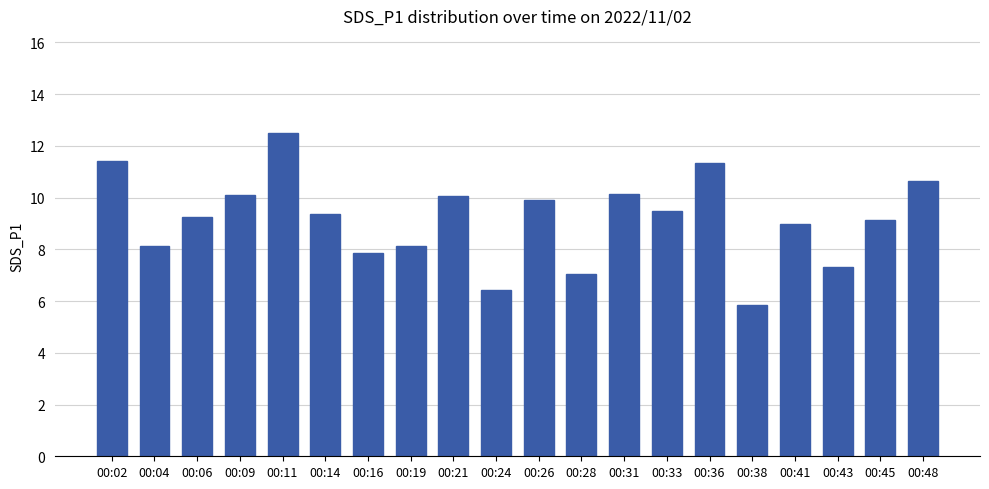

Which has a higher value, 00:41 or 00:43?

00:41